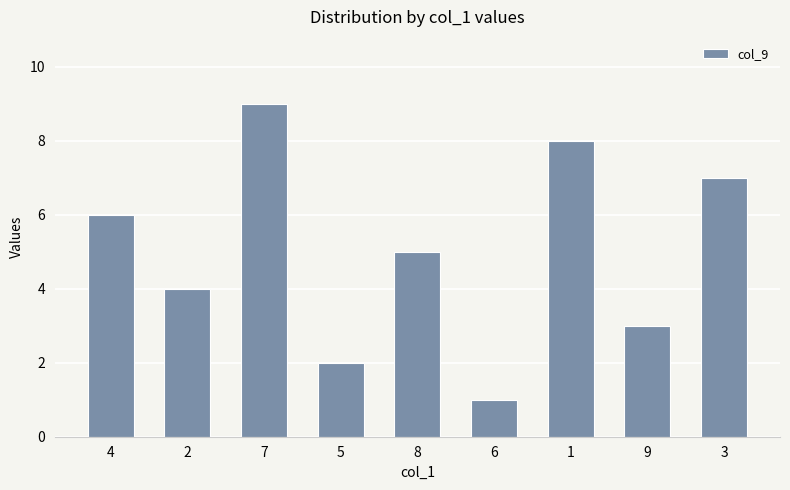

Where is the data nearest to the value 5?

8